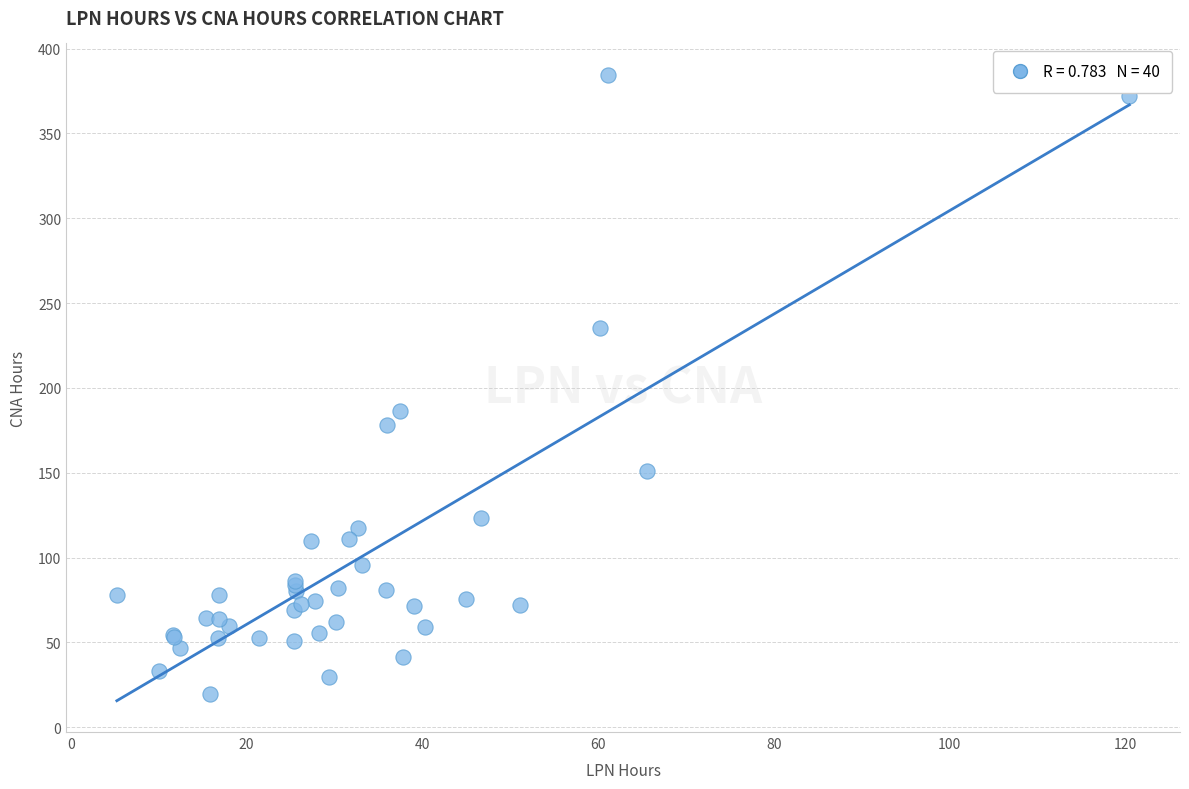

What Y value in the scatter plot is closest to 202?

186.5